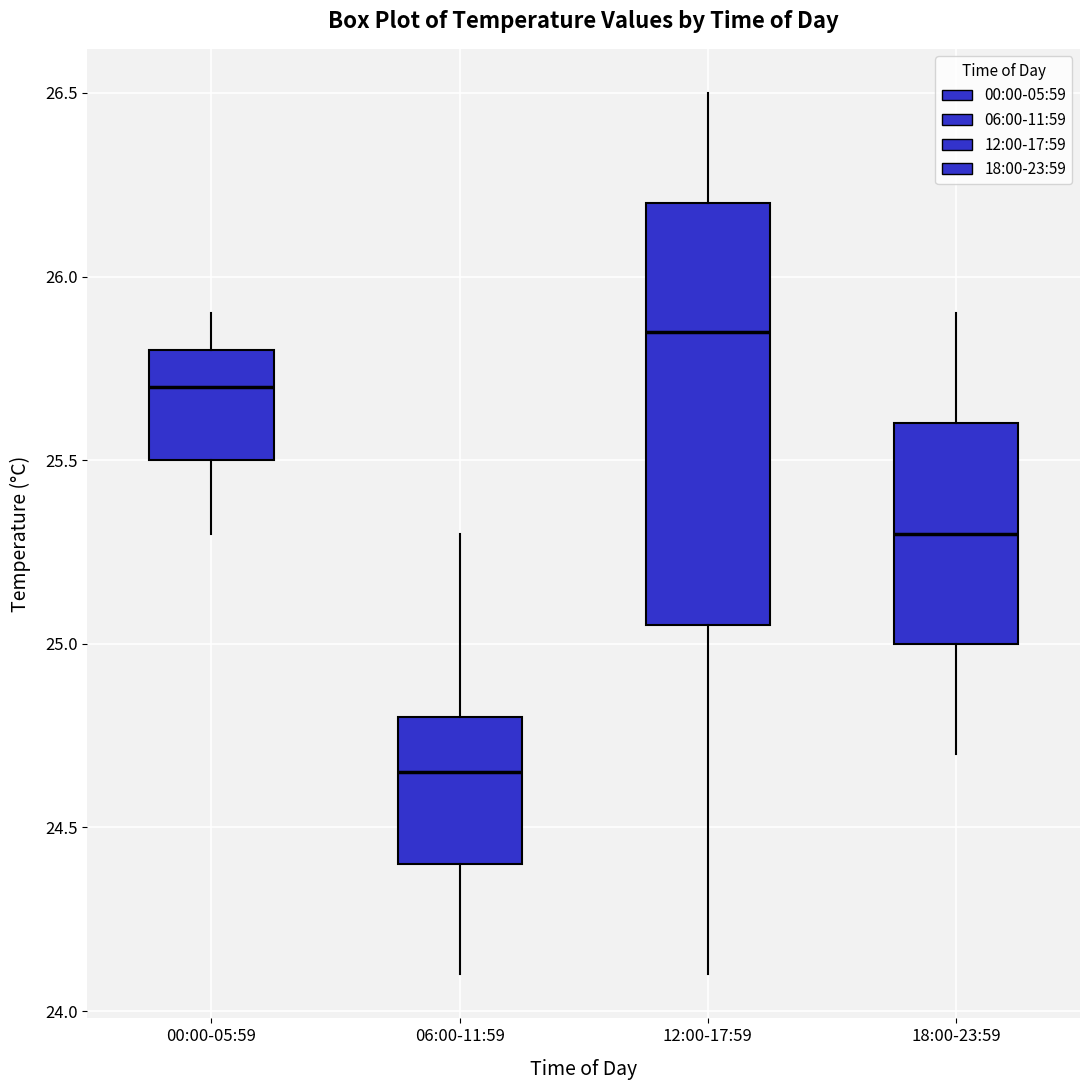

Reading left to right, read every box against the y-axis: the position of its median line, the range the box covers, and the ends of its whiskers. The values are not printed on the chart, so give them approximately, as read against the axis.

00:00-05:59: median 25.70, box 25.50 to 25.80, whiskers 25.30 to 25.90
06:00-11:59: median 24.65, box 24.40 to 24.80, whiskers 24.10 to 25.30
12:00-17:59: median 25.85, box 25.05 to 26.20, whiskers 24.10 to 26.50
18:00-23:59: median 25.30, box 25.00 to 25.60, whiskers 24.70 to 25.90